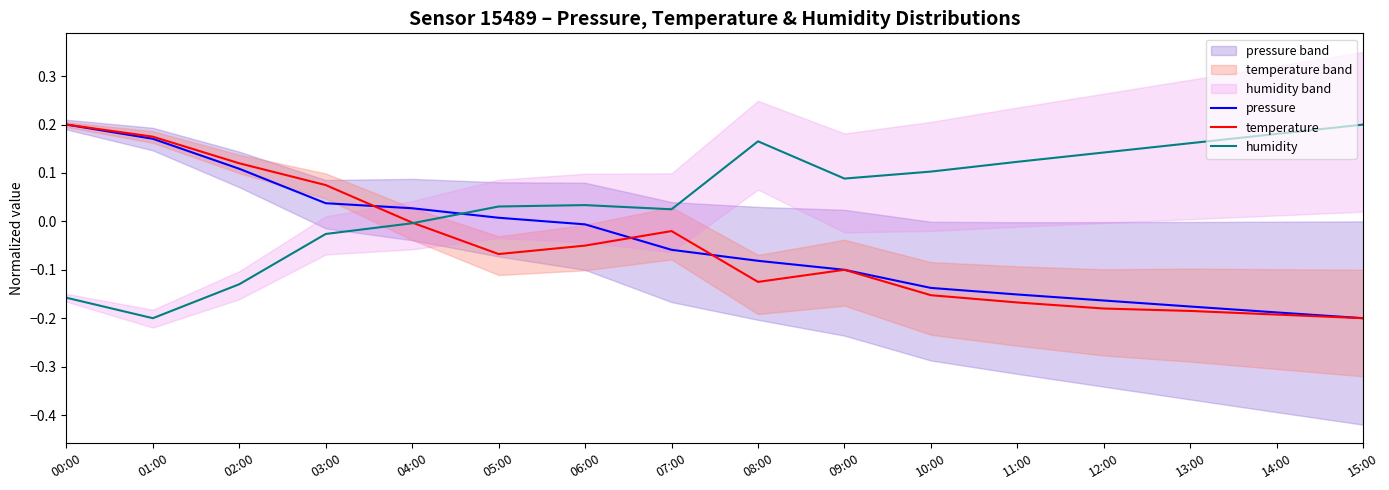

Is this an area chart (filled region under the line)?

No